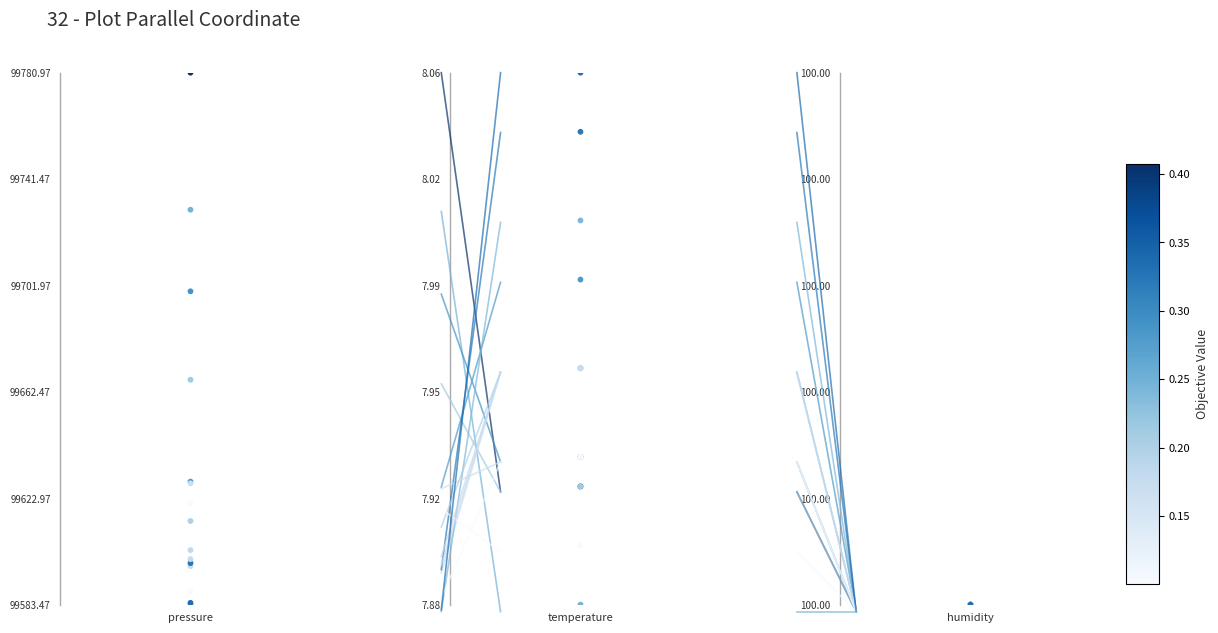

Which series contains the highest Y value?

pressure